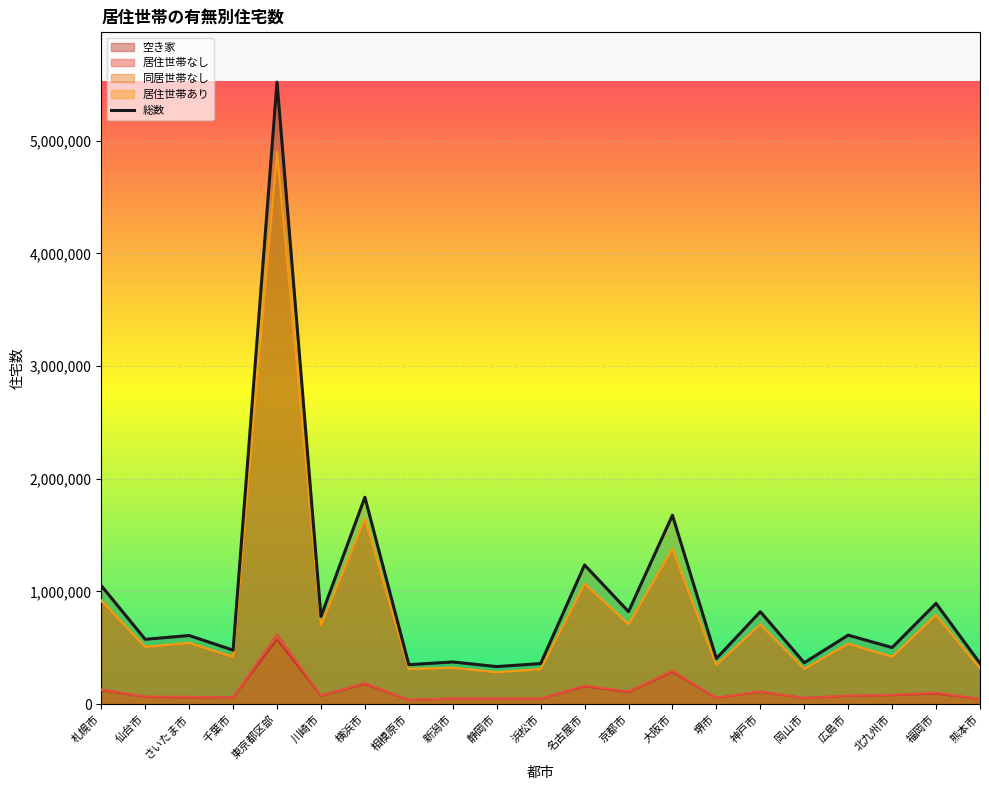

True or false: 空き家 has more than 2 interior local peaks.

True